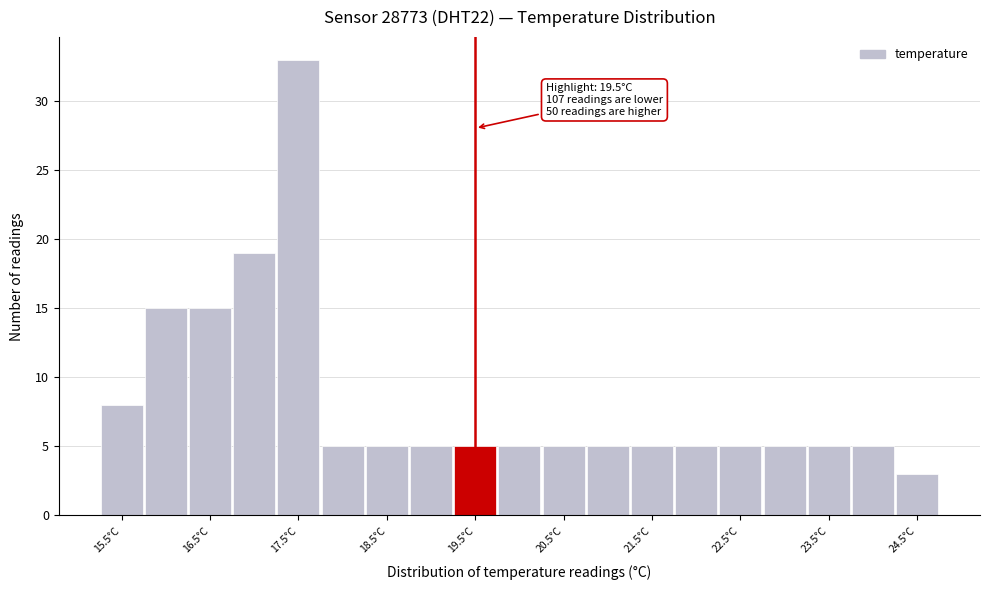

Over which range of the x-axis is the bar tallest?

17.25 to 17.75